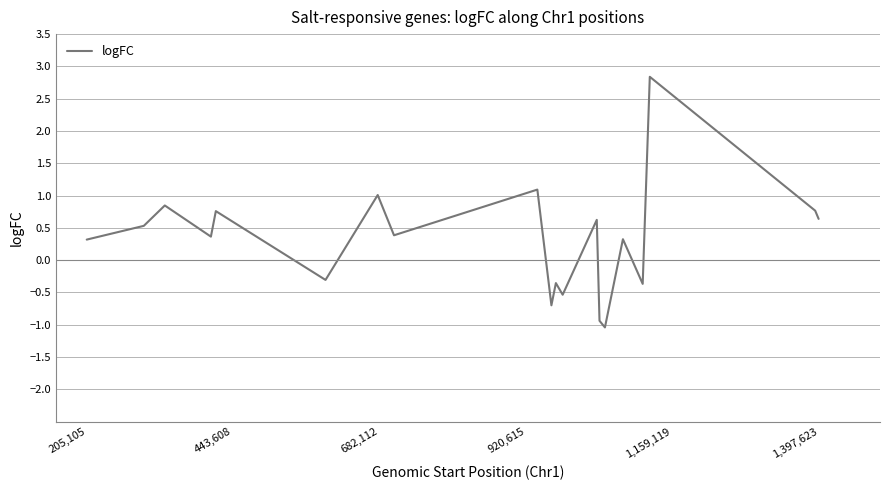

What is the difference between the maximum and minimum values?

3.9